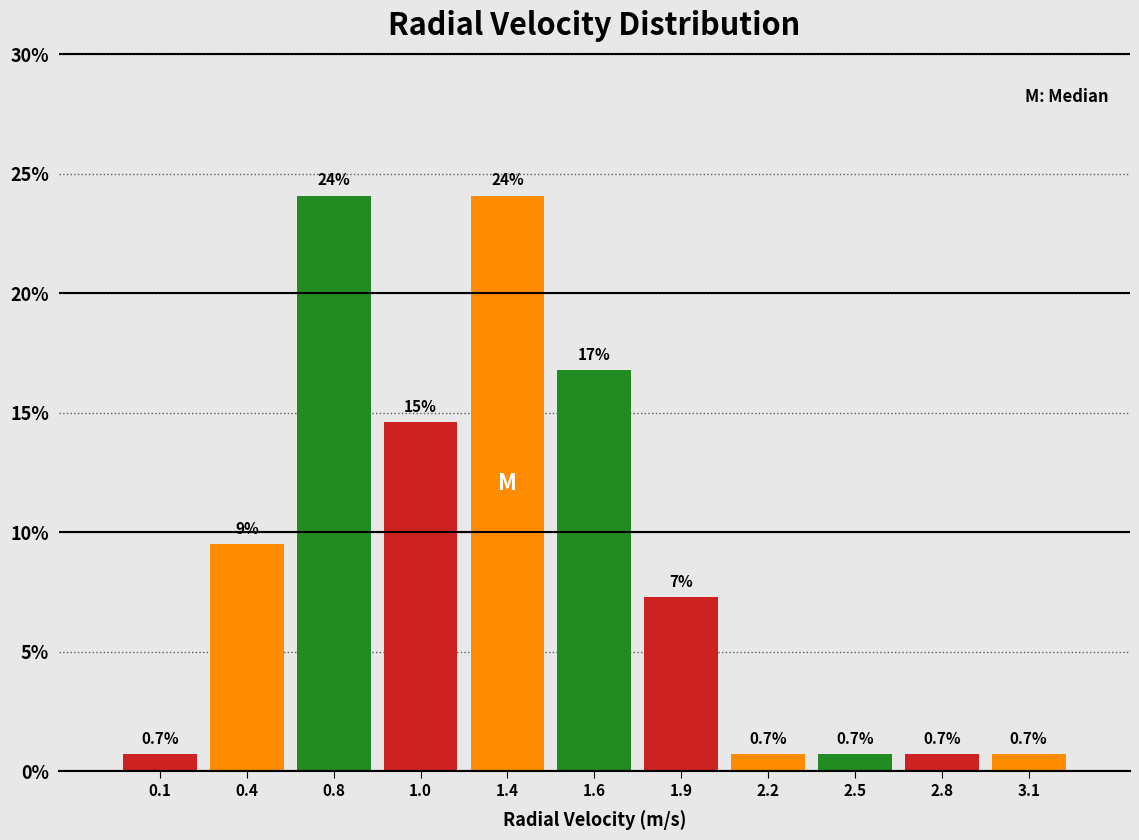

Reading right to left, transcribe all the data shown in this chart.

0.7	0.7	0.7	0.7	7.3	16.8	24.1	14.6	24.1	9.5	0.7